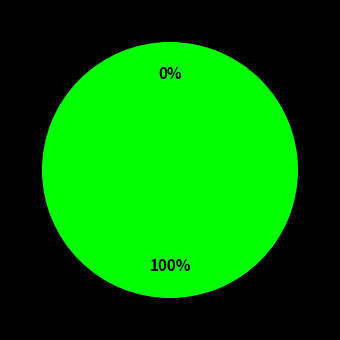

What is the majority slice?

Secretary of State (David Mundell)